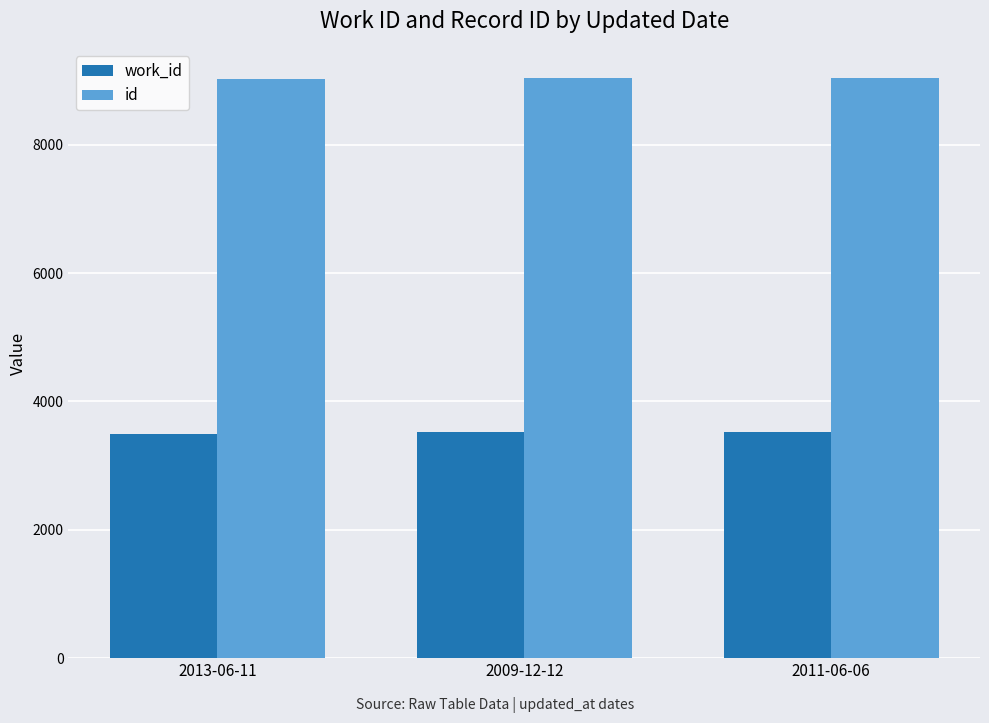

Does the chart contain any negative values?

No